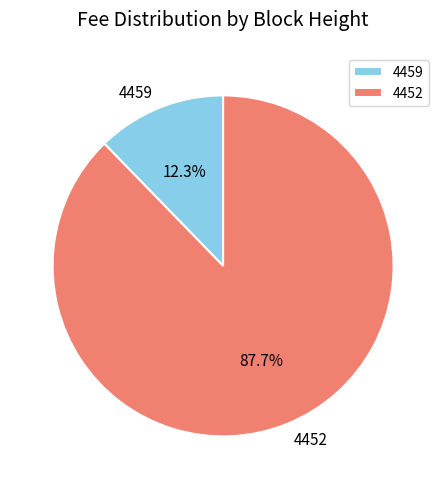

Combined, what portion of the pie is 4452 and 4459?

100.0%